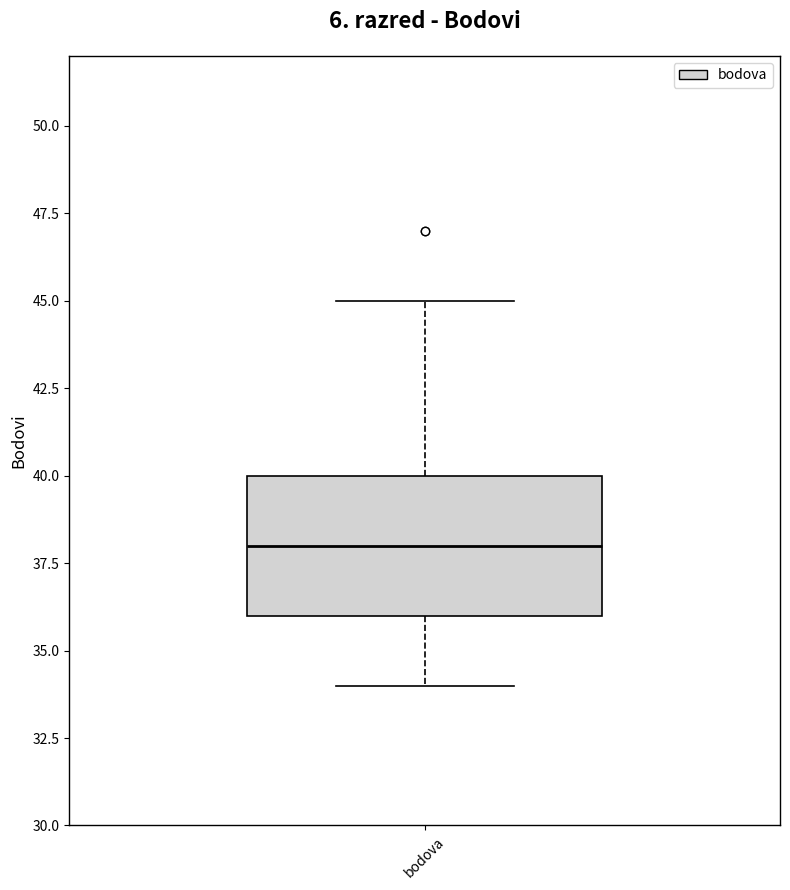

Transcribe this box plot: give where the median line is, the range the box spans, and where the two whiskers end, as read against the y-axis. The values are not printed on the chart, so give them approximately, as read against the axis.

median 38, box 36 to 40, whiskers 34 to 45